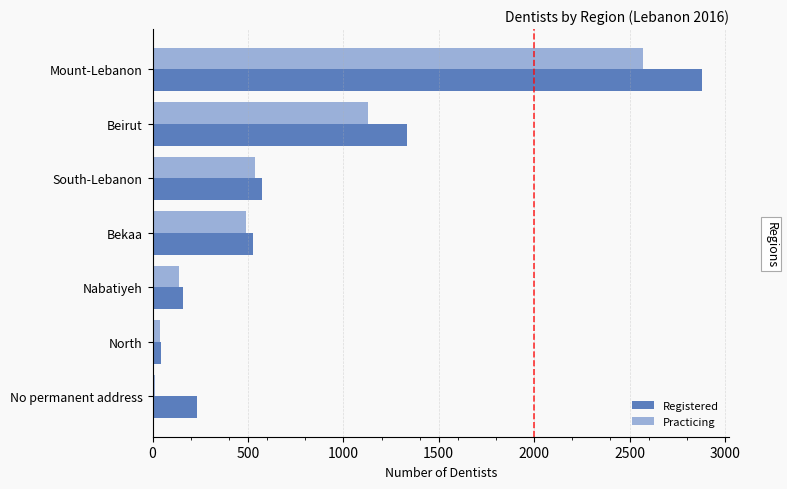

Which series has the widest spread of values?

Registered